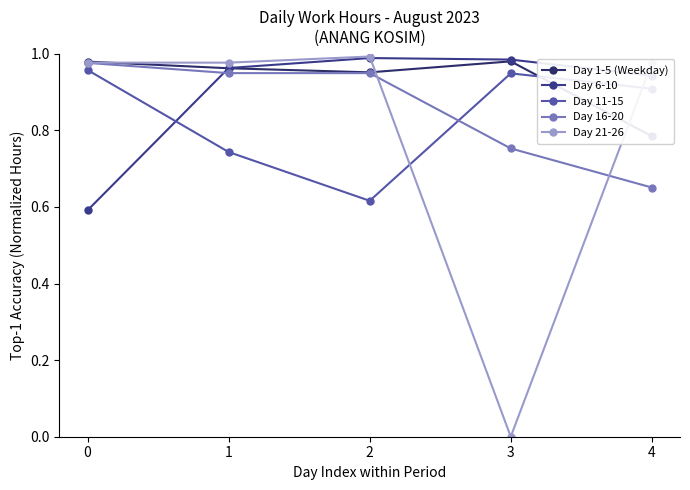

What is the sum of all Day 21-26 values?

3.9